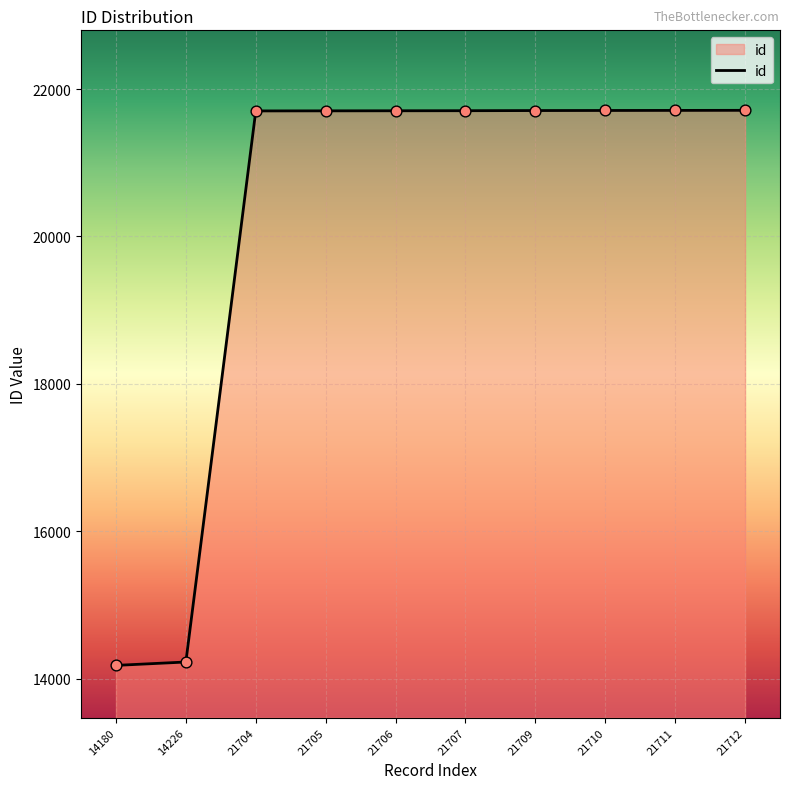

What is the change in value from 14226 to 21706?

+7480